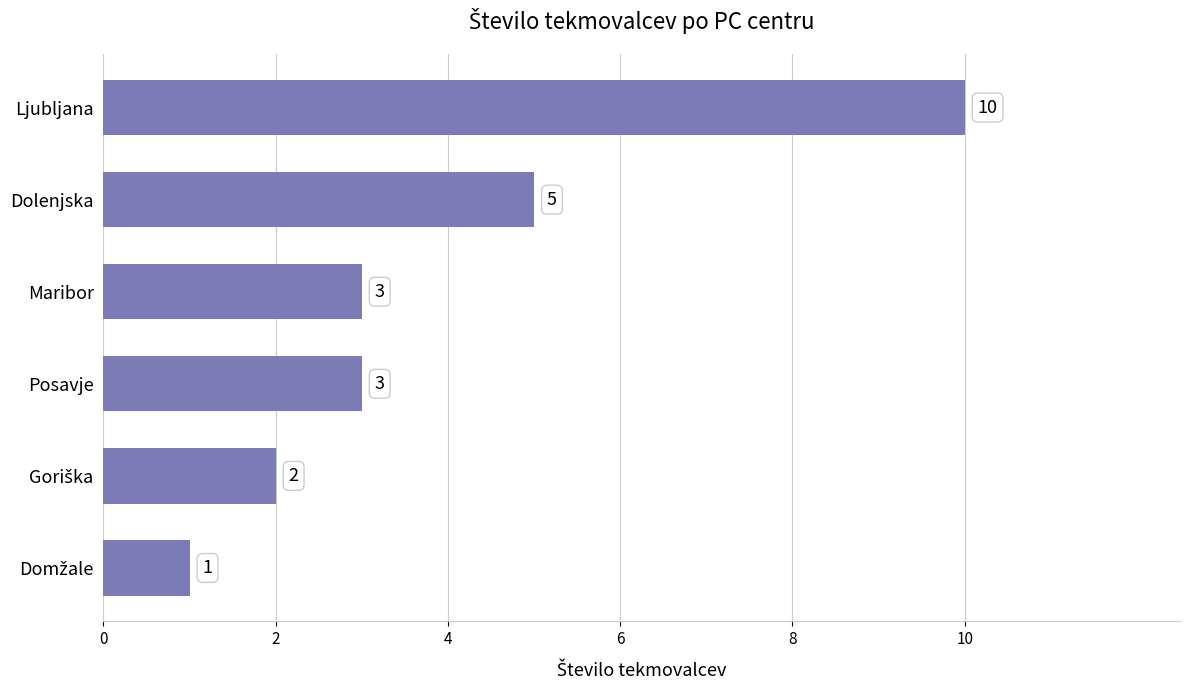

Reading bottom to top, extract all data points from this chart.

1	2	3	3	5	10